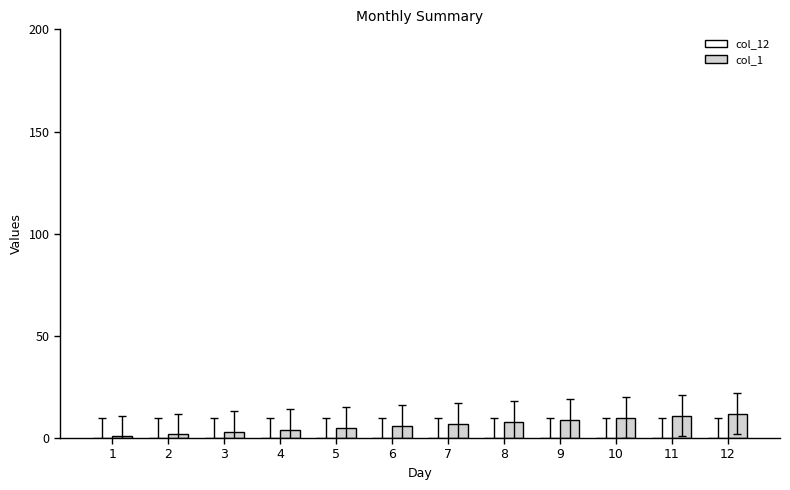

Is it true that the value at 10 is 10?

True